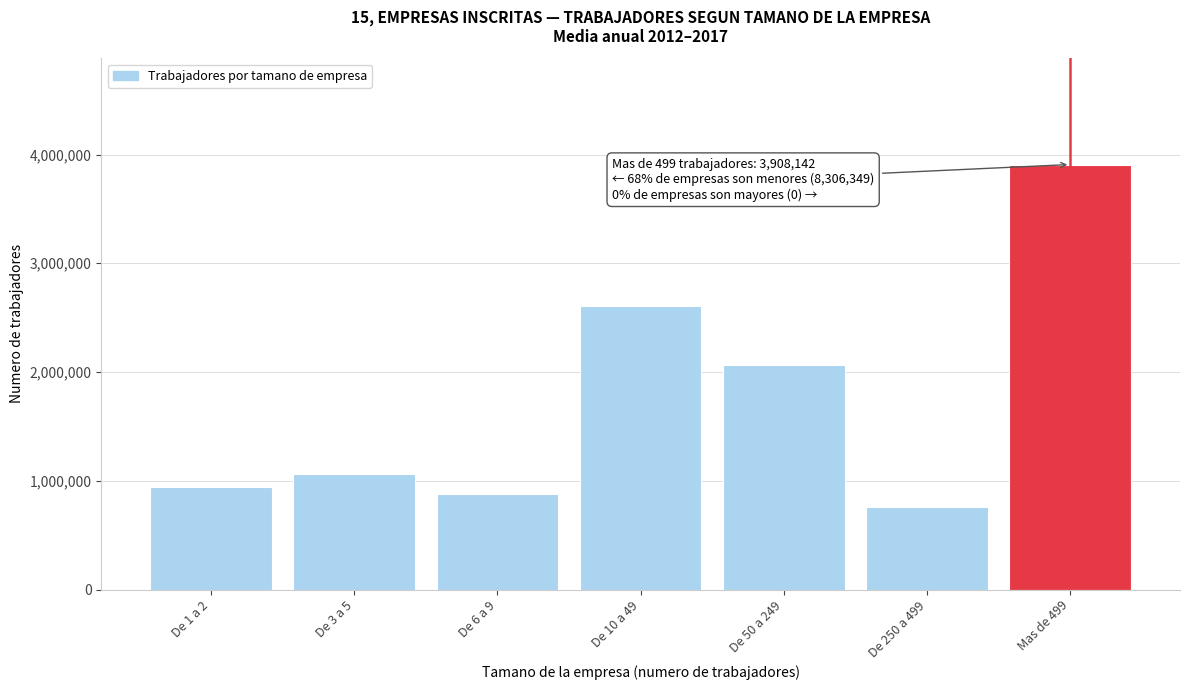

Reading left to right, list all the values displayed in this chart.

De 1 a 2=945520	De 3 a 5=1057779	De 6 a 9=876055	De 10 a 49=2602637	De 50 a 249=2061049	De 250 a 499=763309	Mas de 499=3908142